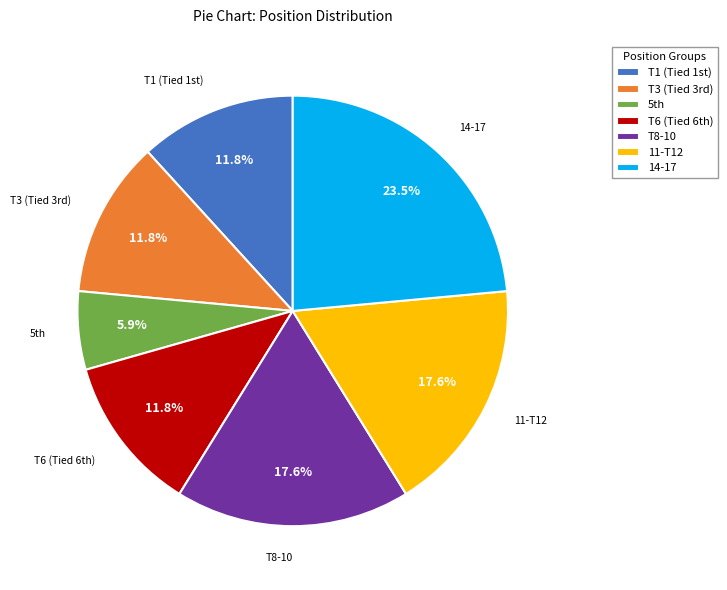

Which slice is the smallest?

5th